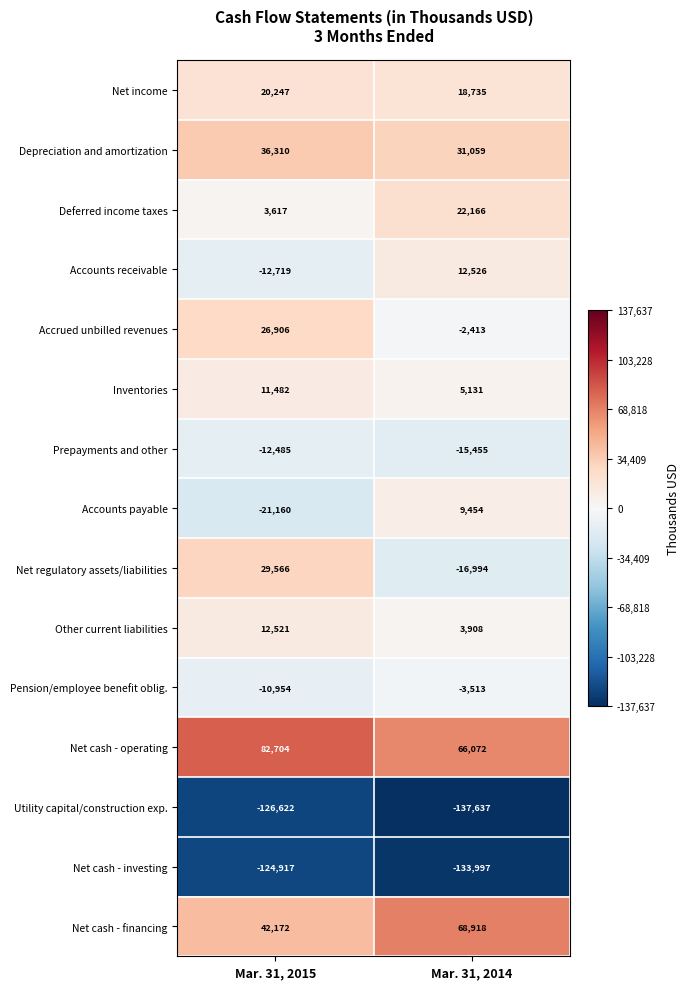

Is it true that Net cash - operating equals 66072 at Mar. 31, 2014?

True